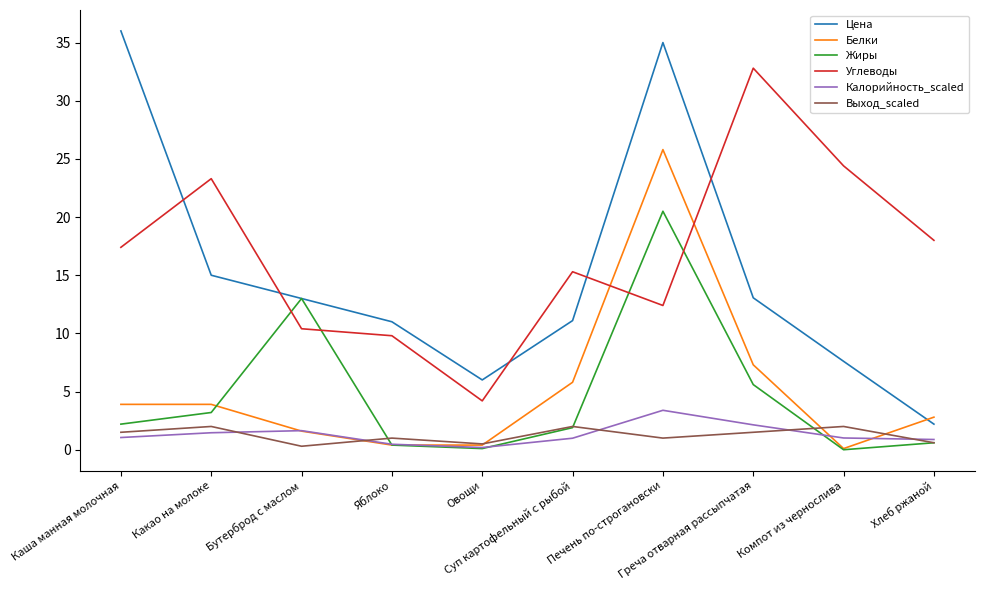

Which series has the widest spread of values?

Цена